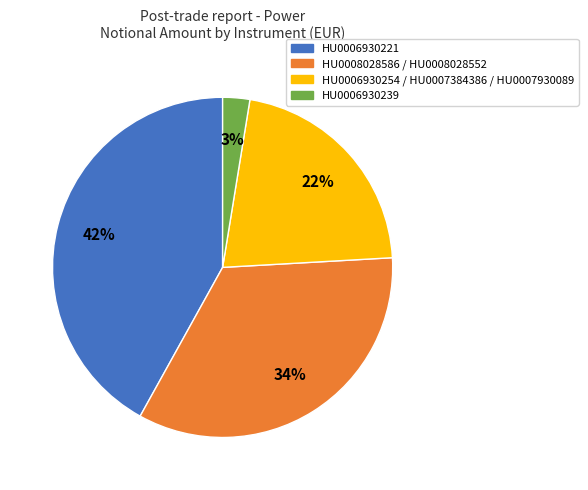

Which slice is the largest?

HU0006930221